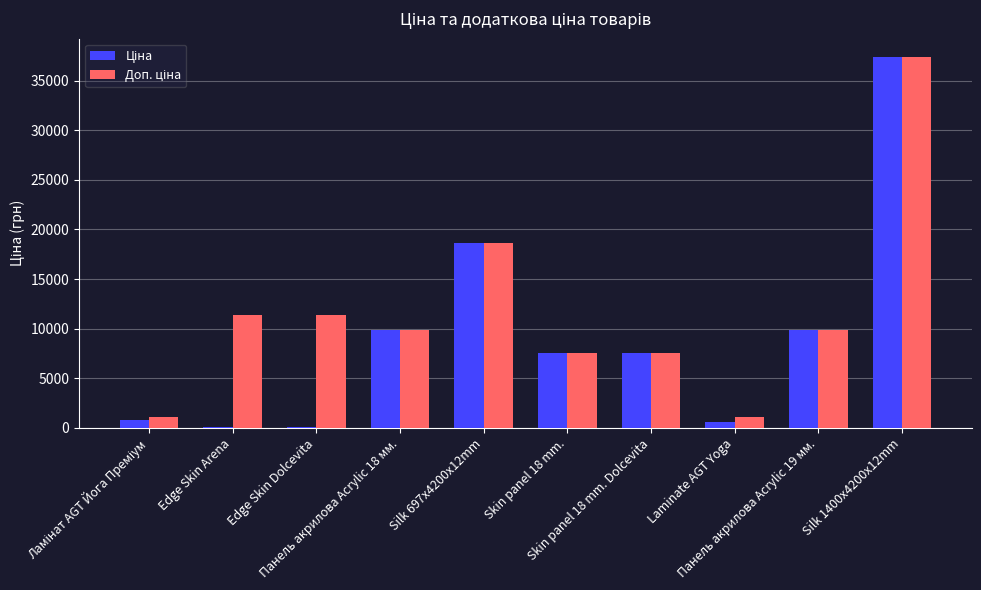

What is the maximum value shown in the chart?

37343.0